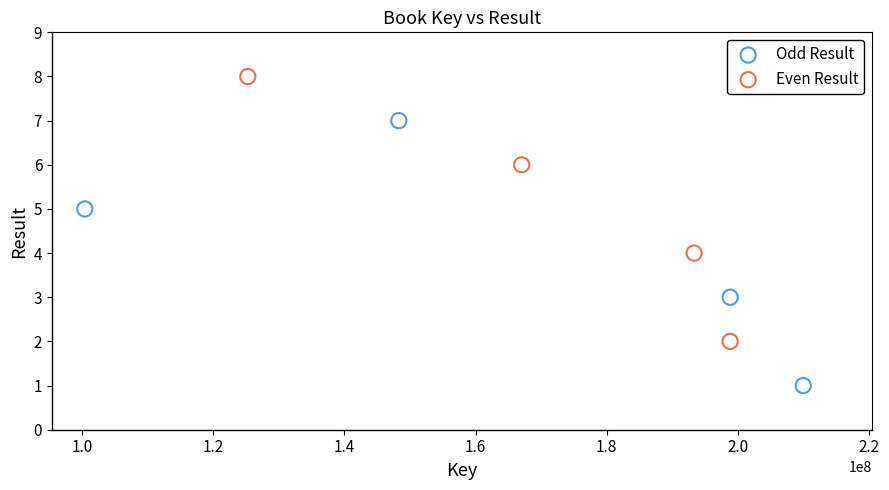

Which series reaches the minimum Y coordinate?

Odd Result